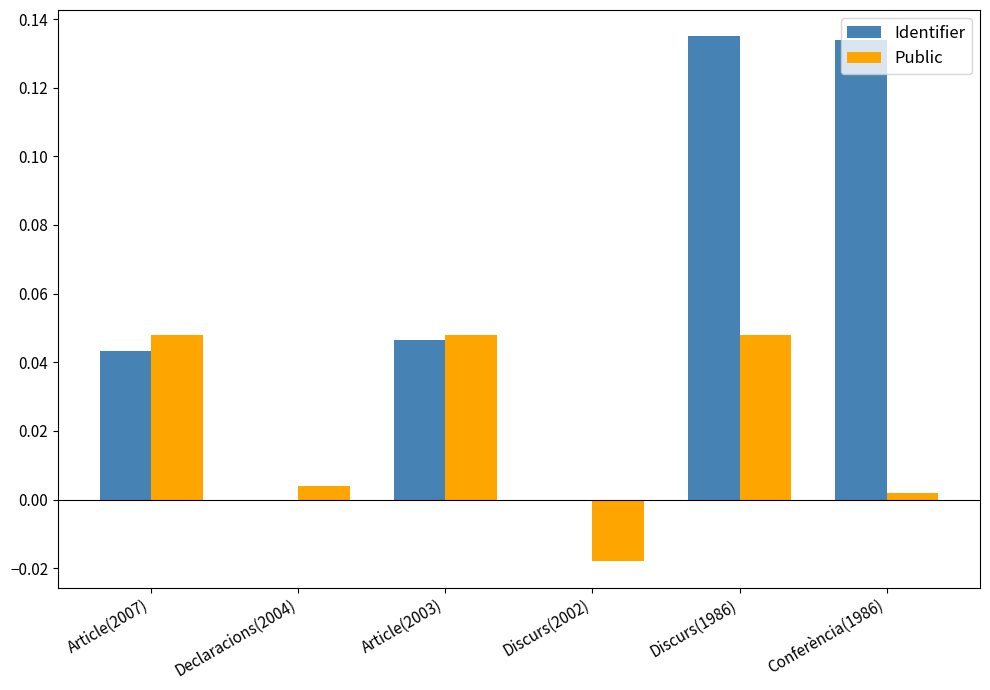

The Identifier series shows 0.0 at Declaracions(2004). True or false?

True